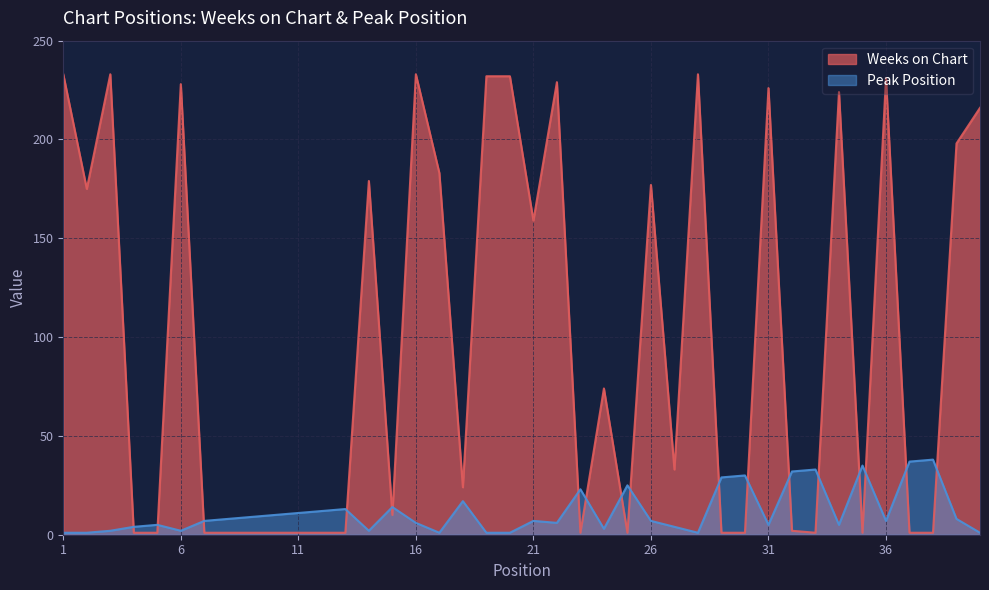

Rank the series at 21 from lowest to highest value.

Peak Position, Weeks on Chart